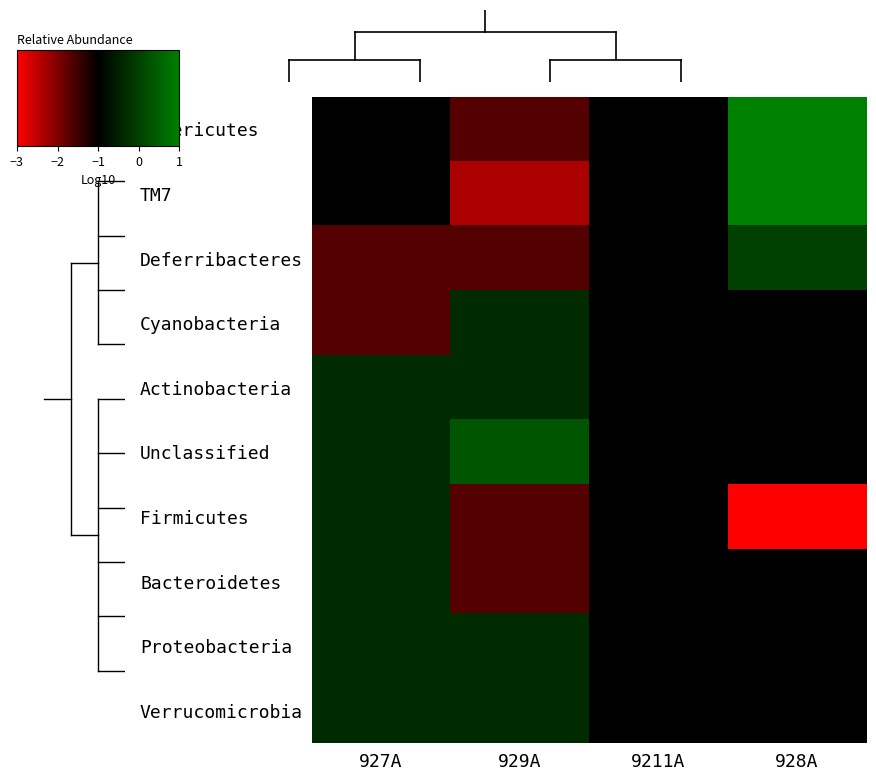

How many series are shown in this chart?

10